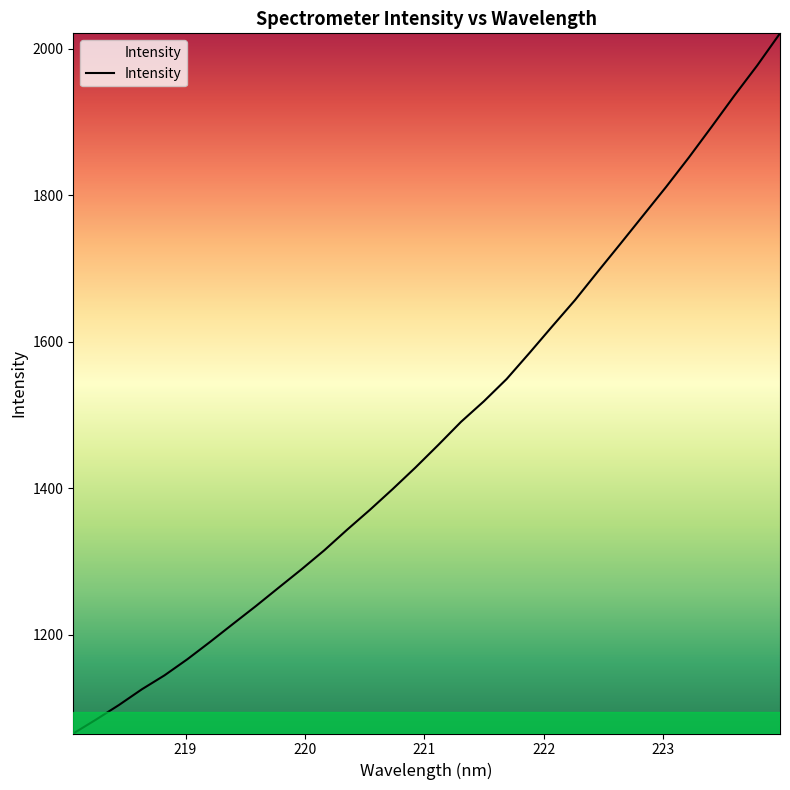

What is the minimum value shown in the chart?

1064.9